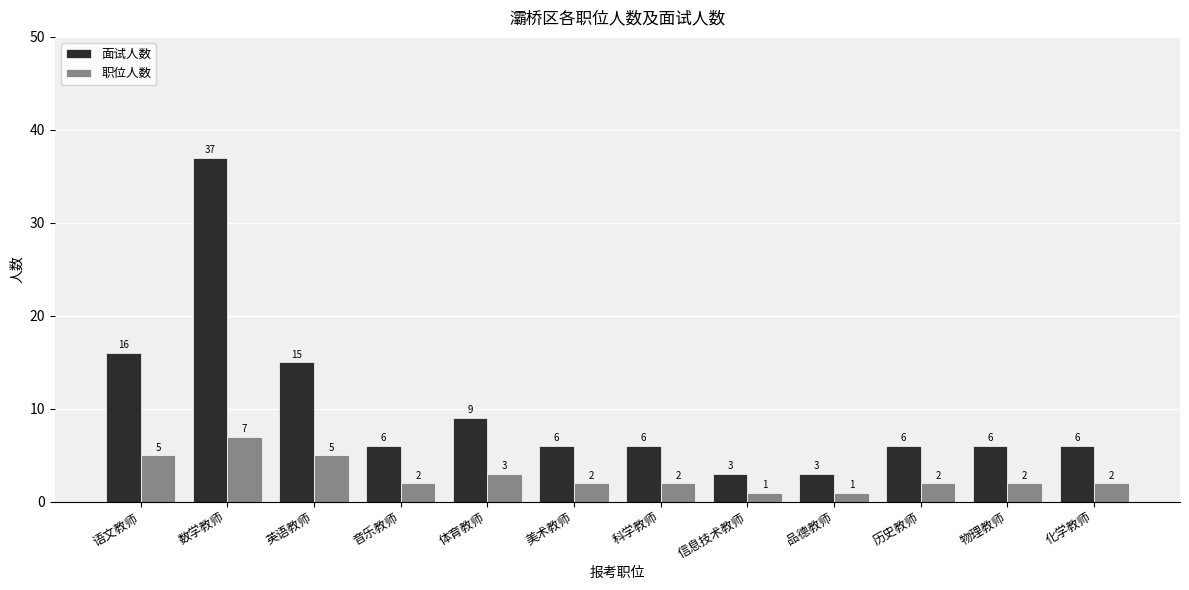

What is the approximate value of 面试人数 at 英语教师, to the nearest 5?

15